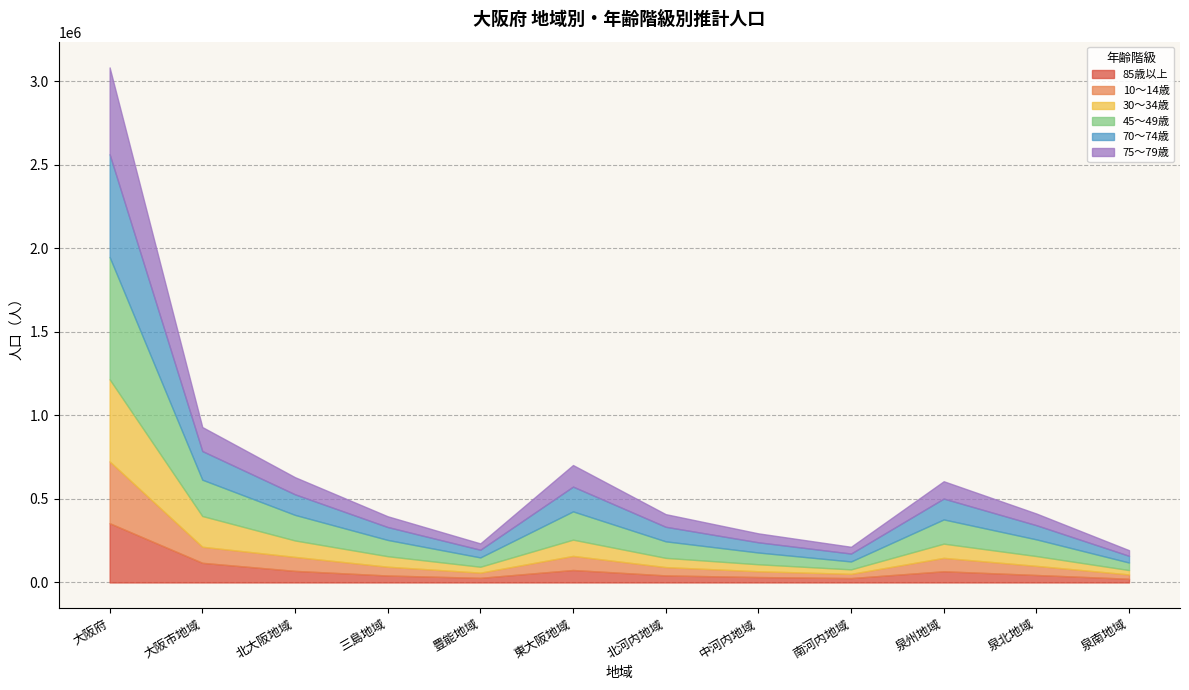

Is it true that 70～74歳 equals 87075 at 北河内地域?

True